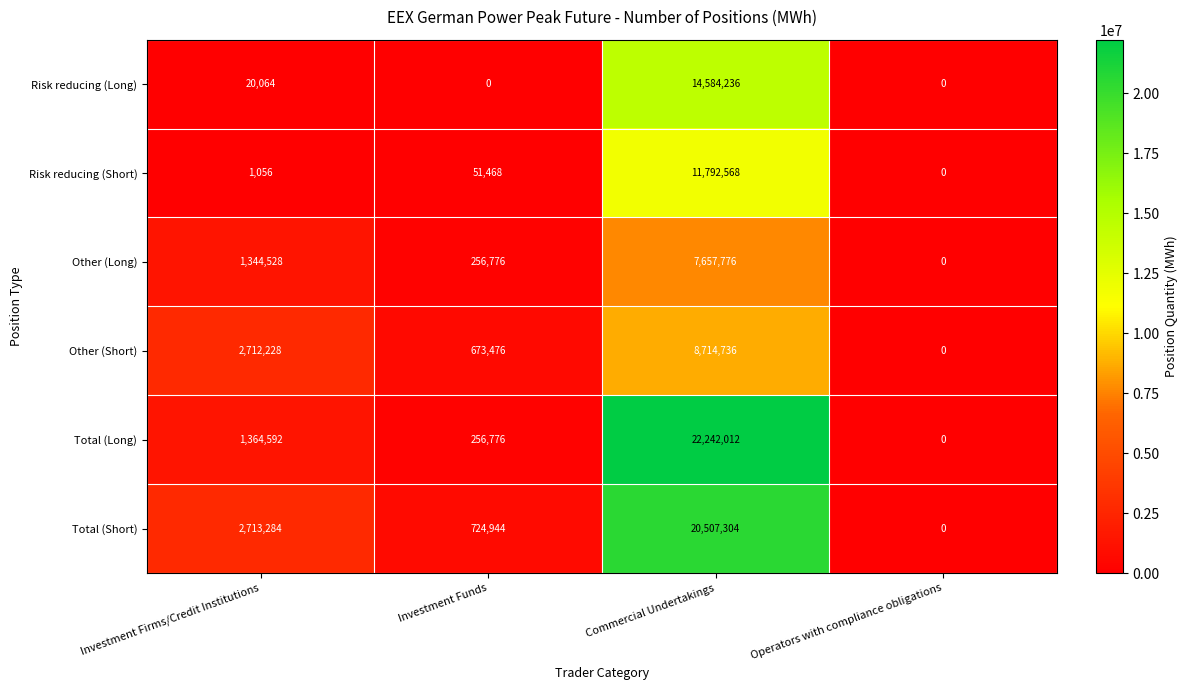

At which category is the sum across all series the highest?

Commercial Undertakings